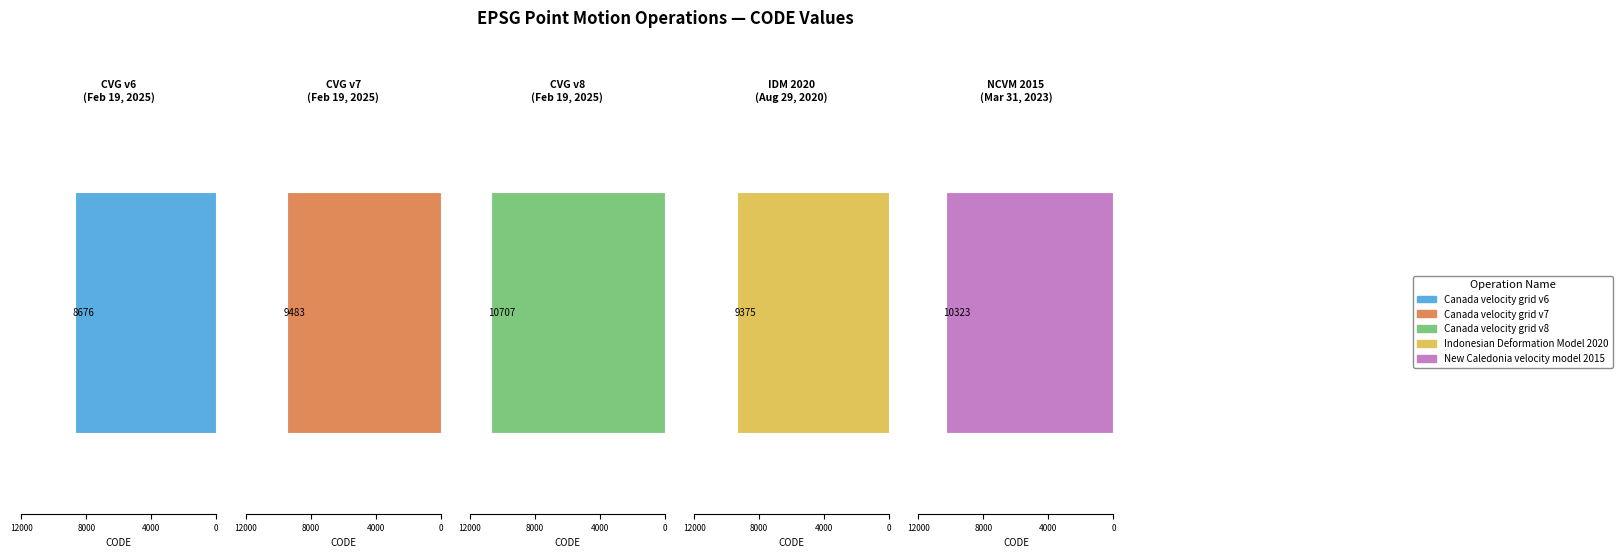

The chart shows a value of 9375 at Indonesian Deformation Model 2020. True or false?

True